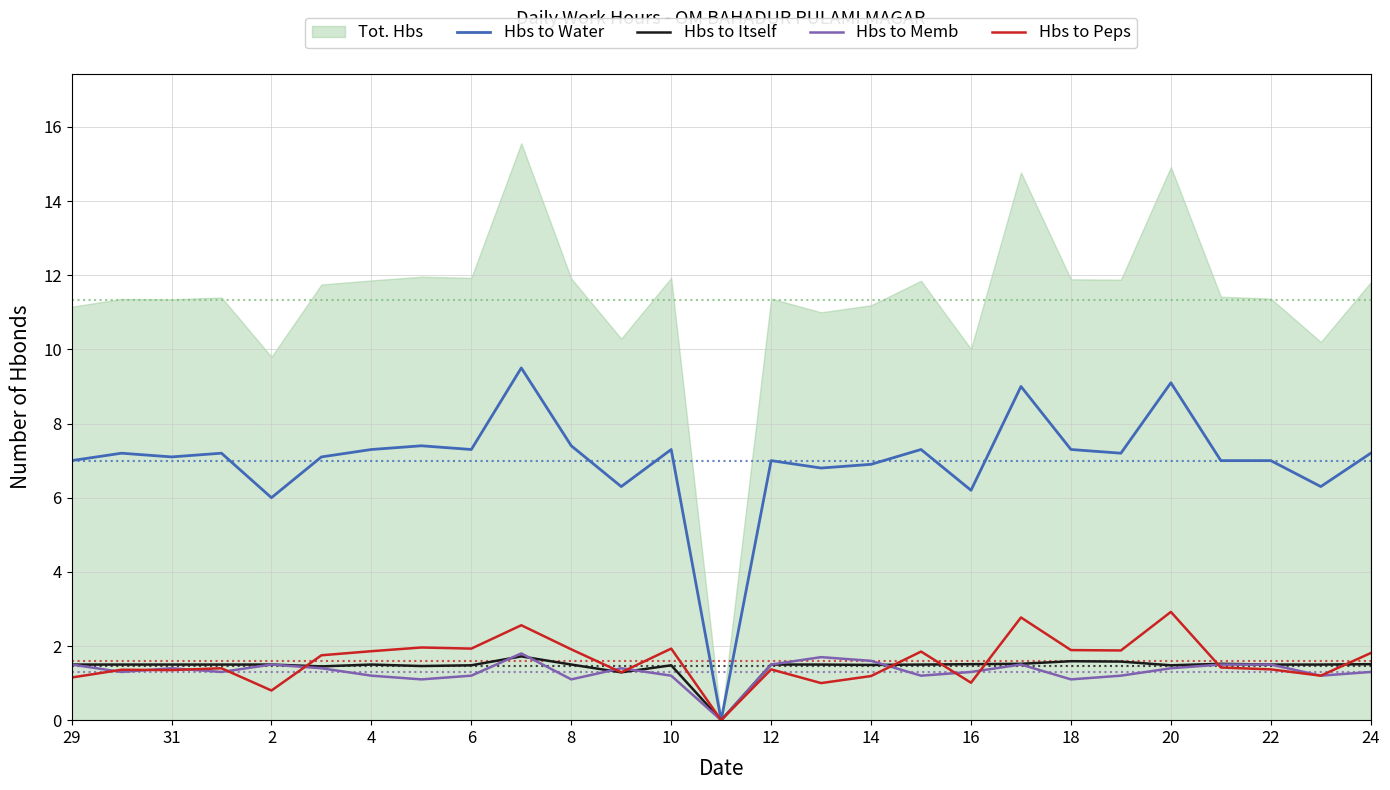

Count the Hbs to Itself values in the range 1 to 2.

26